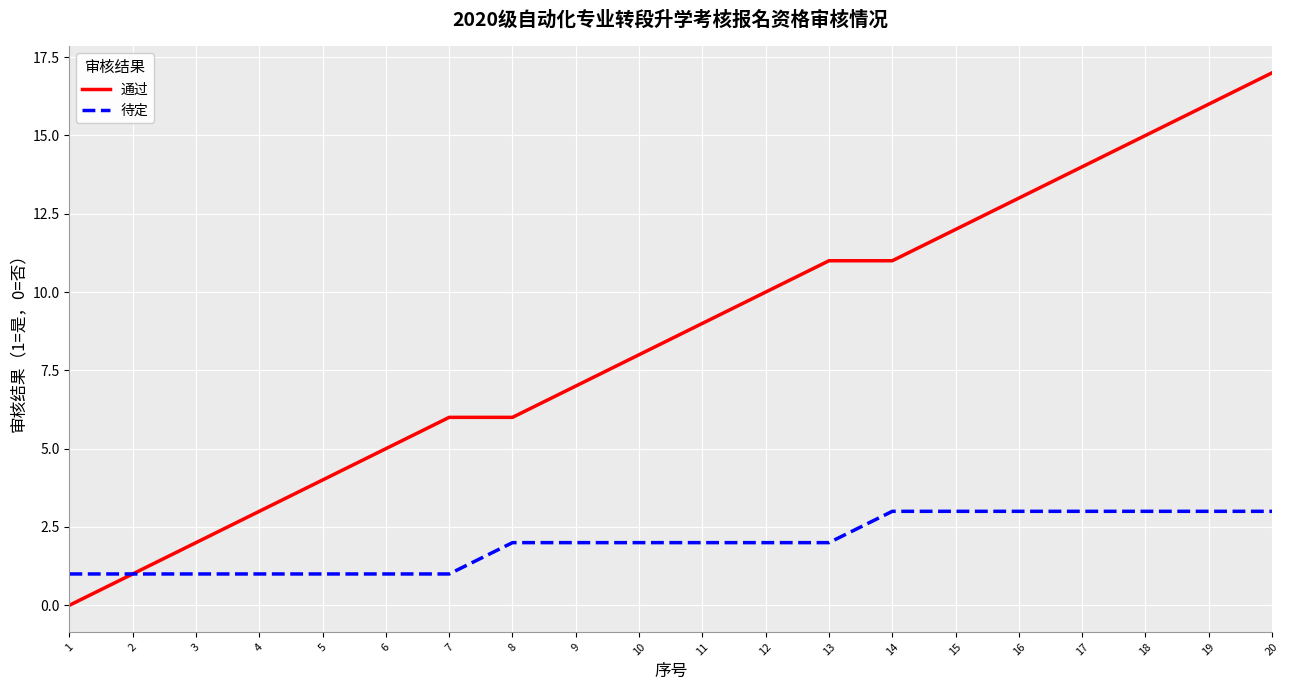

Reading left to right, transcribe all the data shown in this chart.

通过: 0	1	2	3	4	5	6	6	7	8	9	10	11	11	12	13	14	15	16	17
待定: 1	1	1	1	1	1	1	2	2	2	2	2	2	3	3	3	3	3	3	3